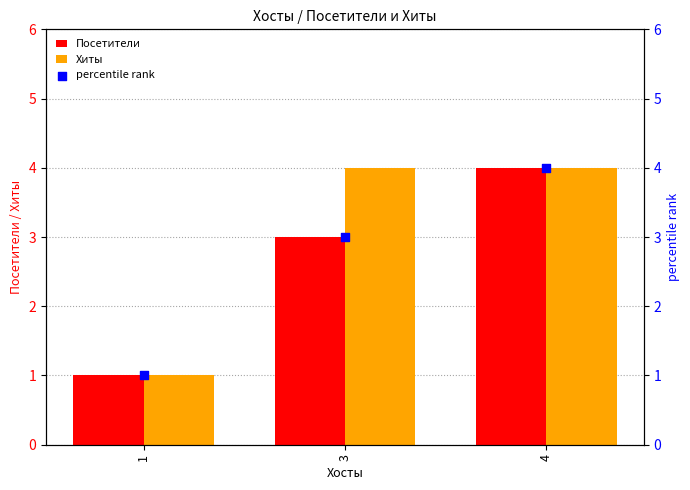

Which series has the widest spread of Y values?

Посетители